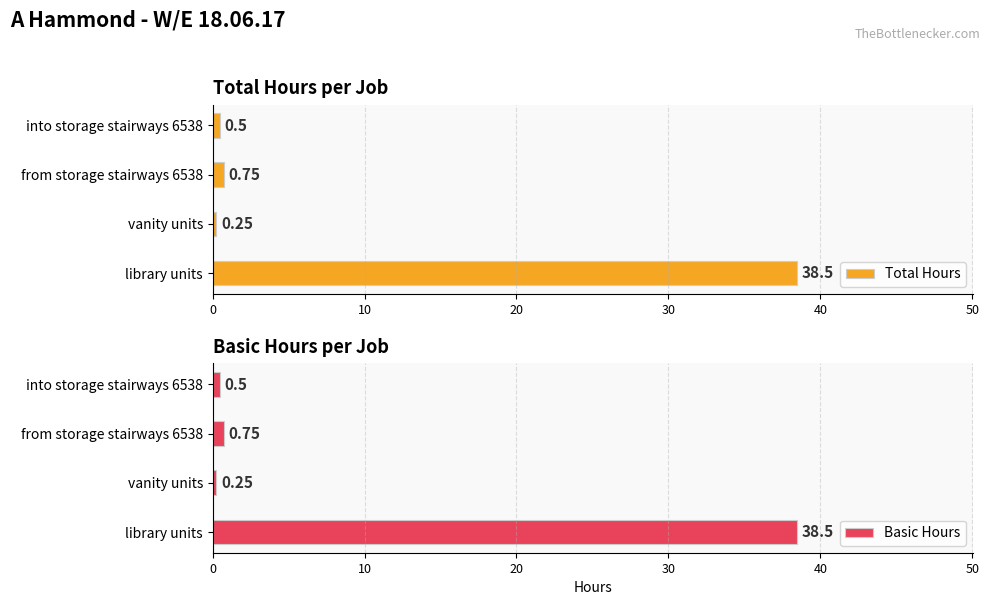

Are the bars grouped side by side (vs. stacked)?

Yes